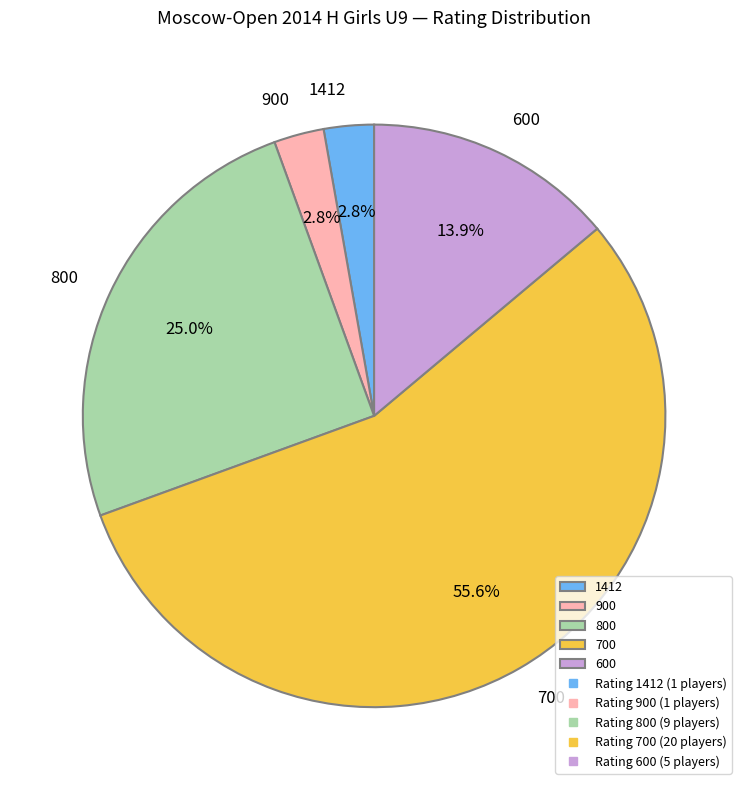

Which slice is the largest?

700